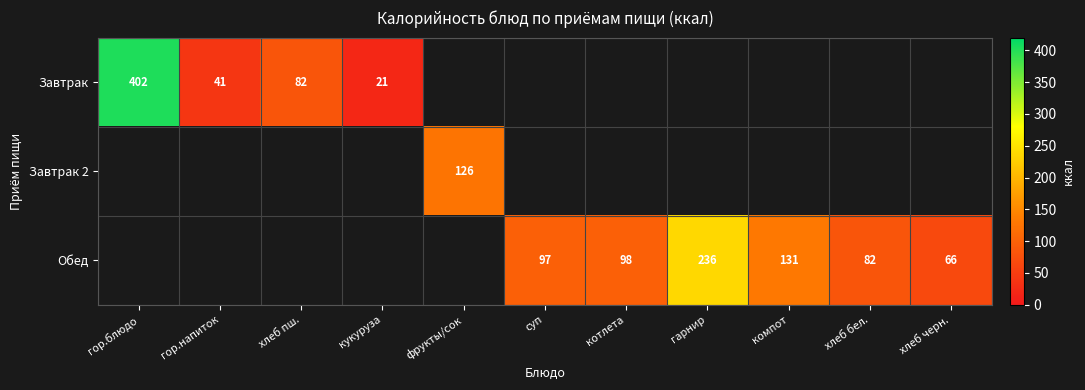

Between гор.напиток and компот, which is larger?

компот